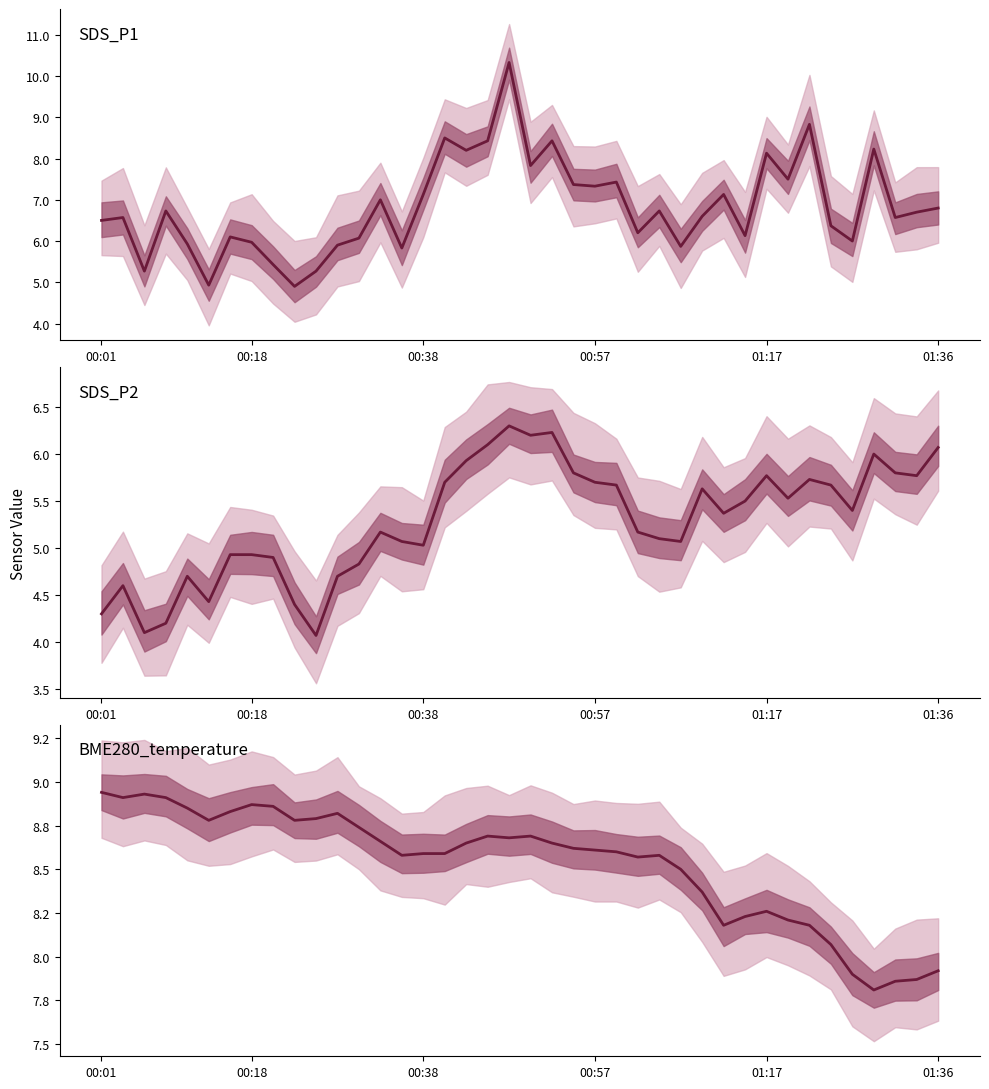

Which has a higher value, 20 or 12?

20